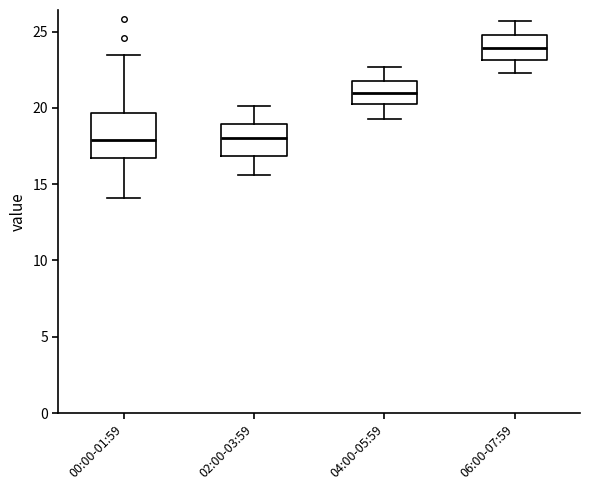

Which box is the tallest, from its lower edge to its upper edge?

00:00-01:59